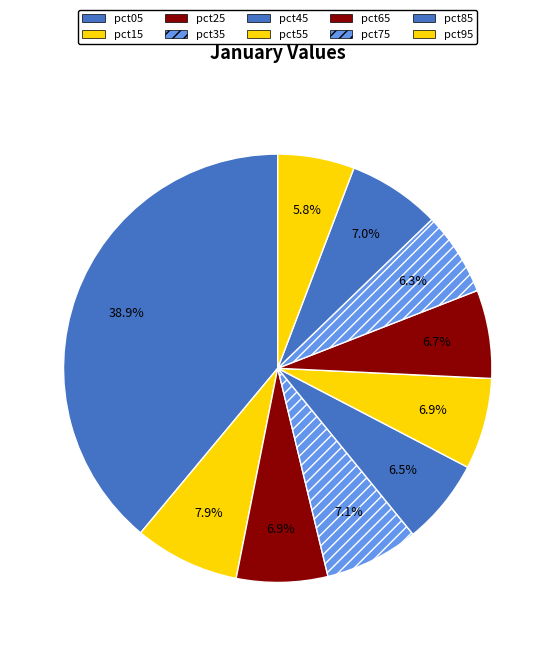

What percentage is the pct15 slice, to the nearest percent?

8%